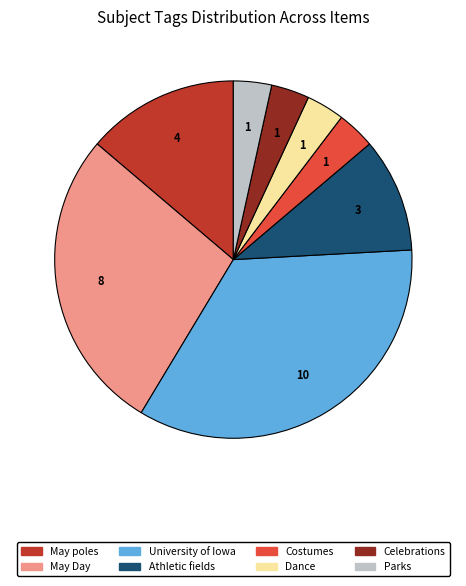

How many segments does this pie chart have?

8